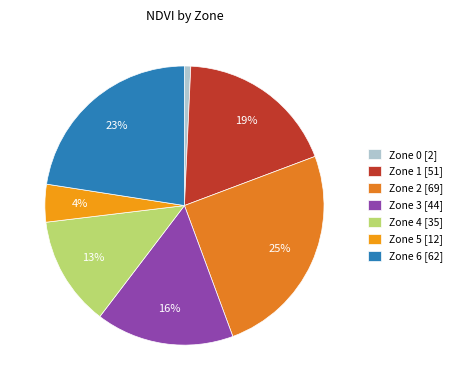

Rank the categories by value from lowest to highest.

Zone 0, Zone 5, Zone 4, Zone 3, Zone 1, Zone 6, Zone 2